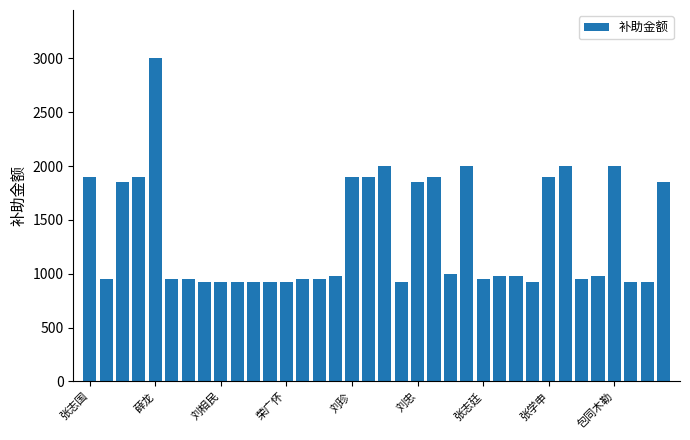

What is the average value?

1354